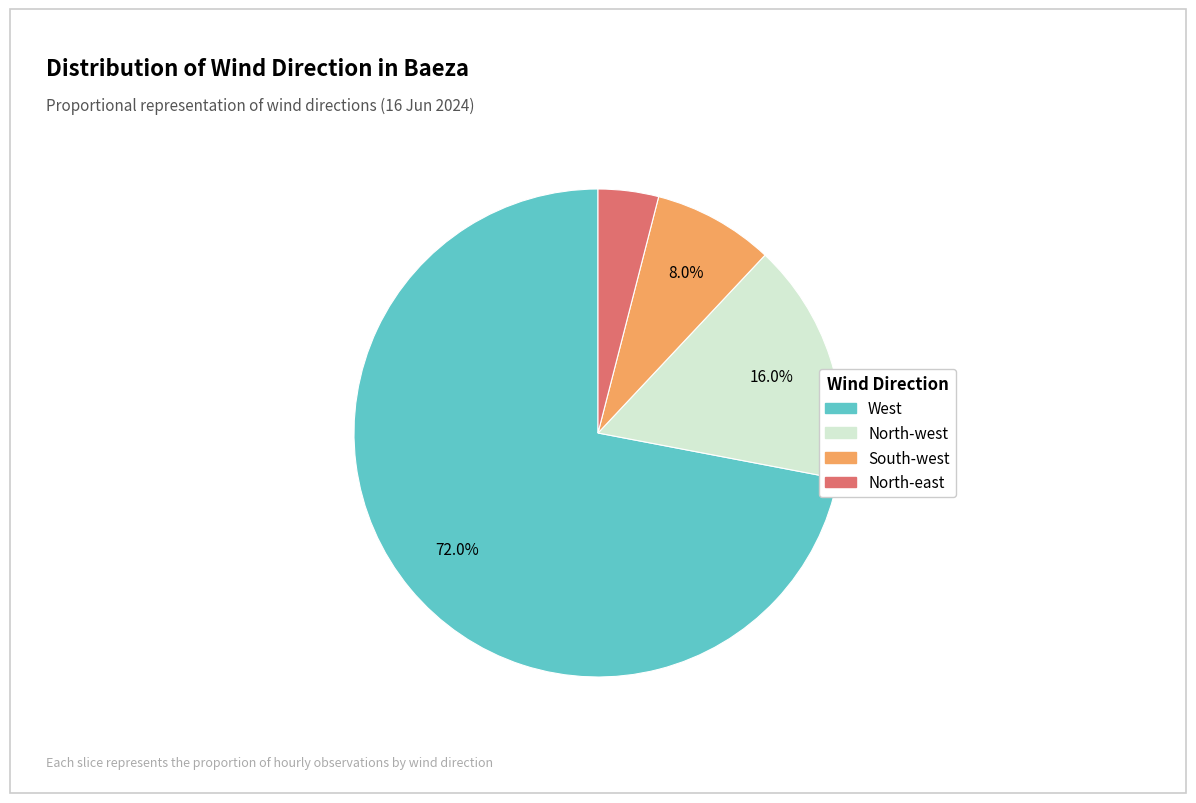

Is there a majority slice in this chart?

Yes